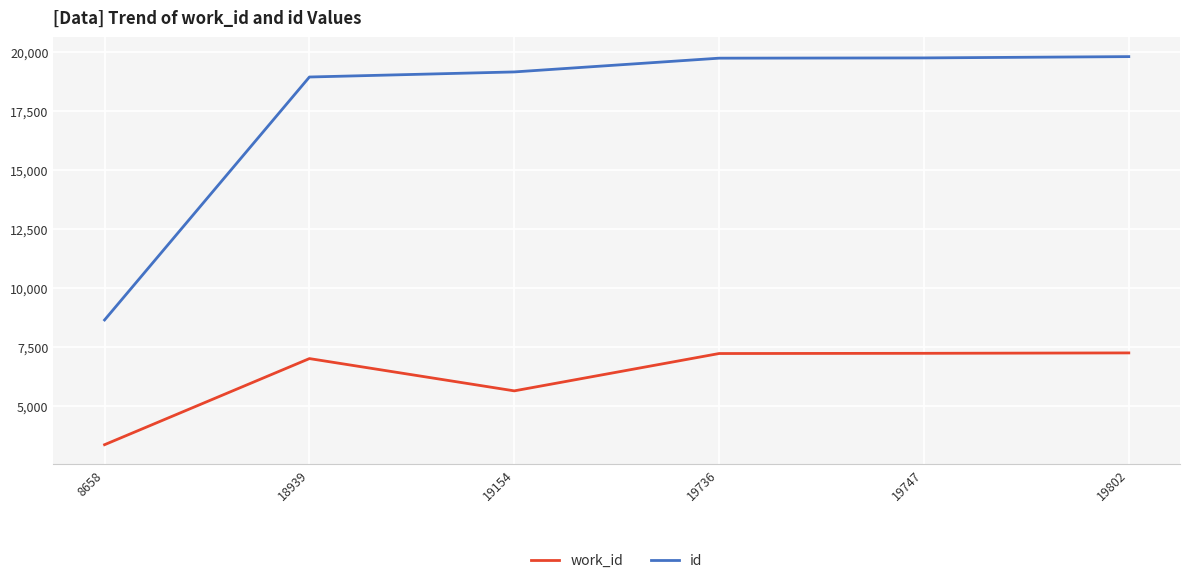

List the series in order of their overall mean, highest first.

id, work_id